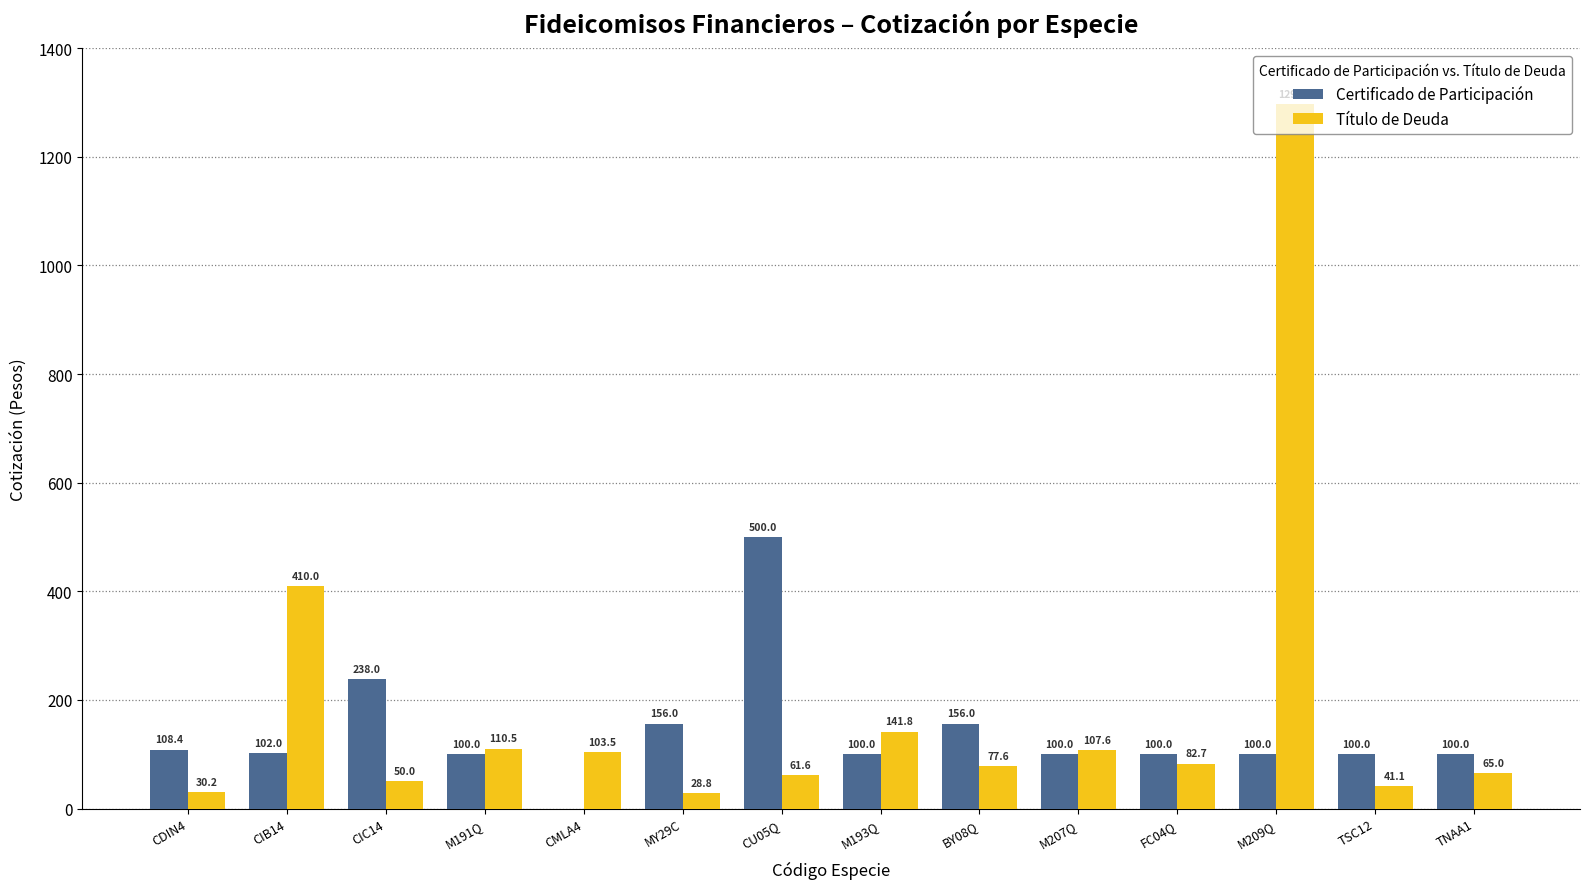

At which category is the sum across all series the highest?

M209Q